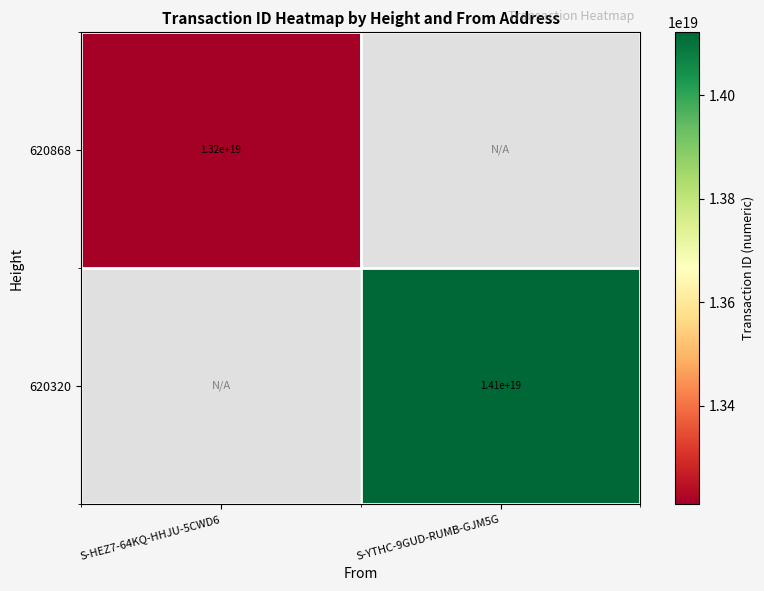

What is the smallest value displayed?

13210482575364642816.0